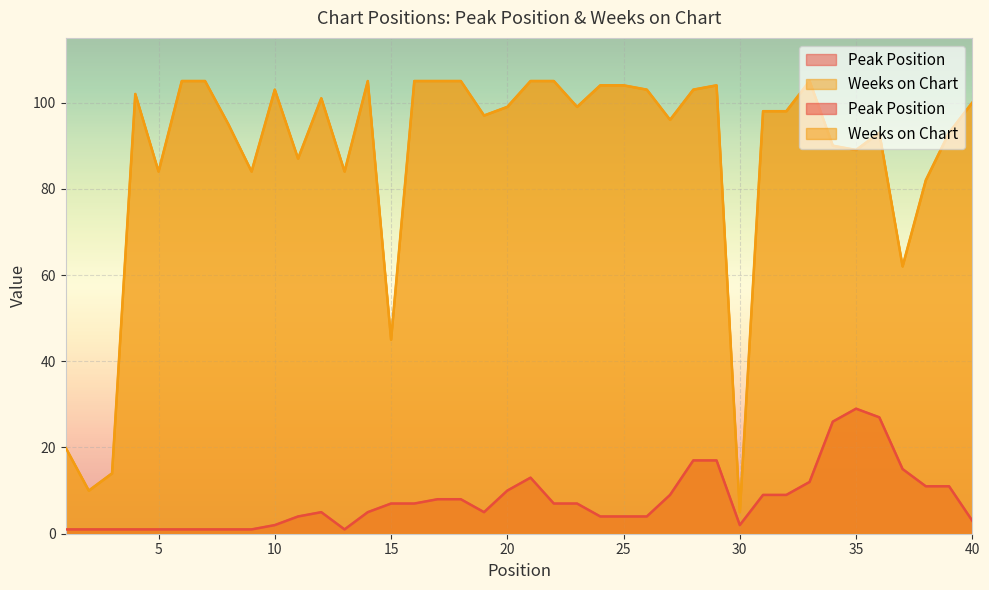

True or false: Peak Position and Weeks on Chart intersect in this chart.

False